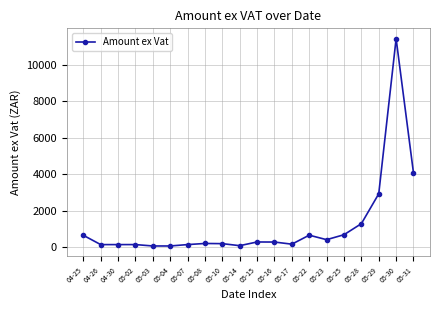

How many data points does each series have?

20